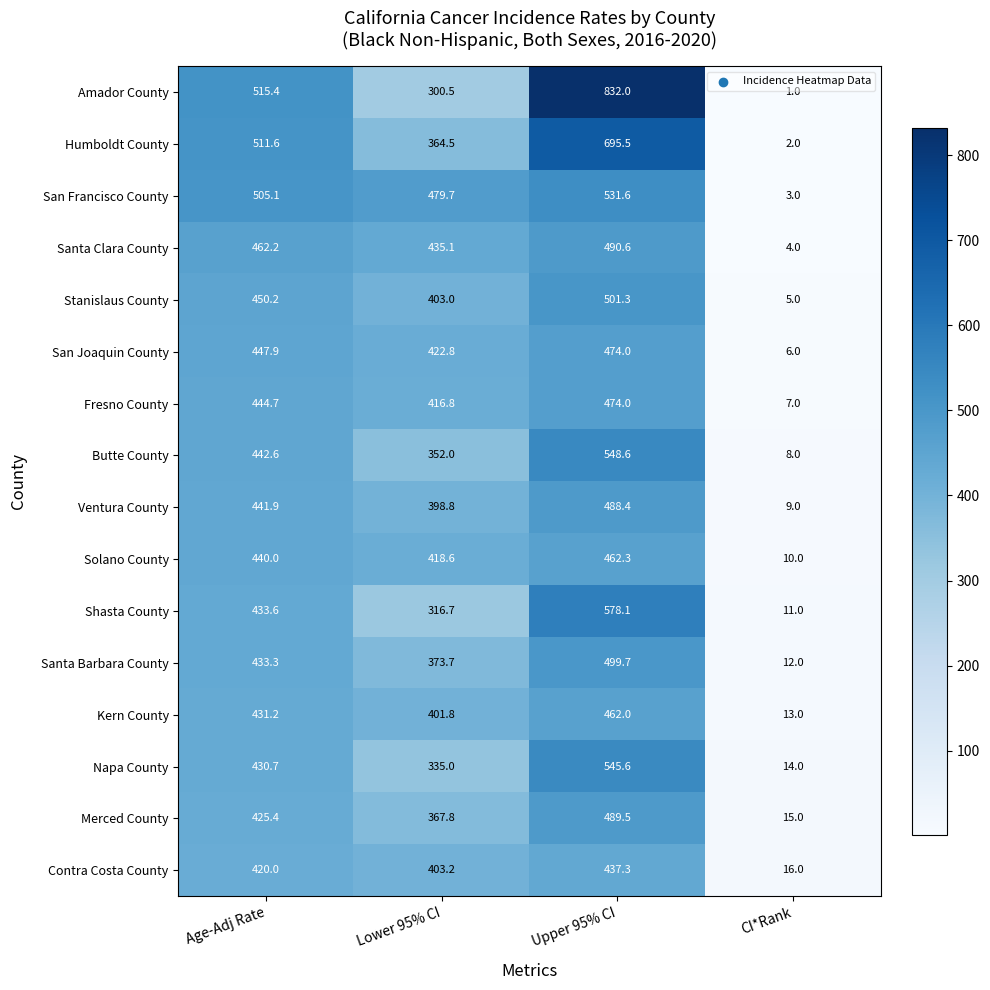

At which label does Fresno County first exceed 444?

Age-Adj Rate